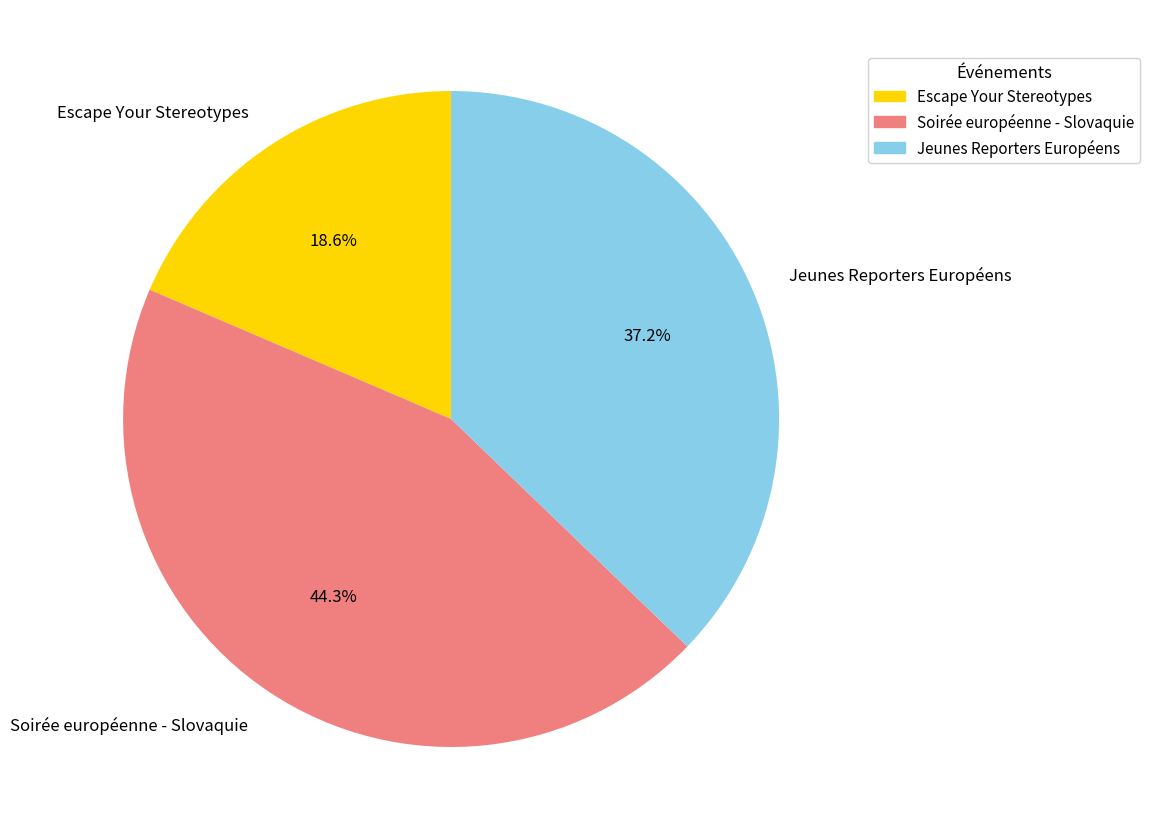

Which category has the smallest portion of the pie?

Escape Your Stereotypes